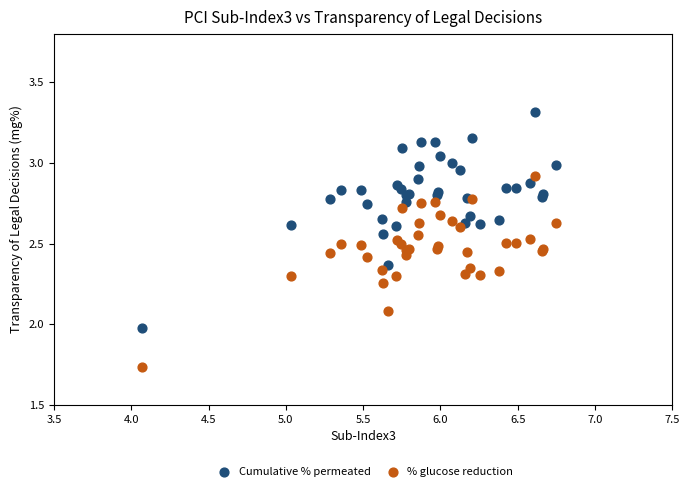

What are all the series names shown in the legend?

Cumulative % permeated, % glucose reduction